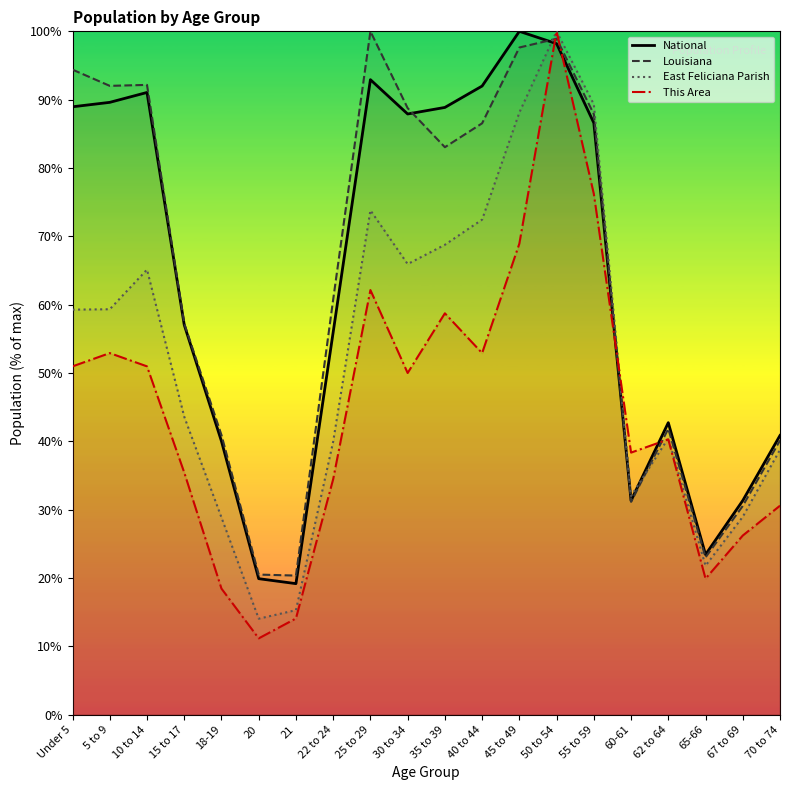

At which label is East Feliciana Parish closest to 57?

Under 5